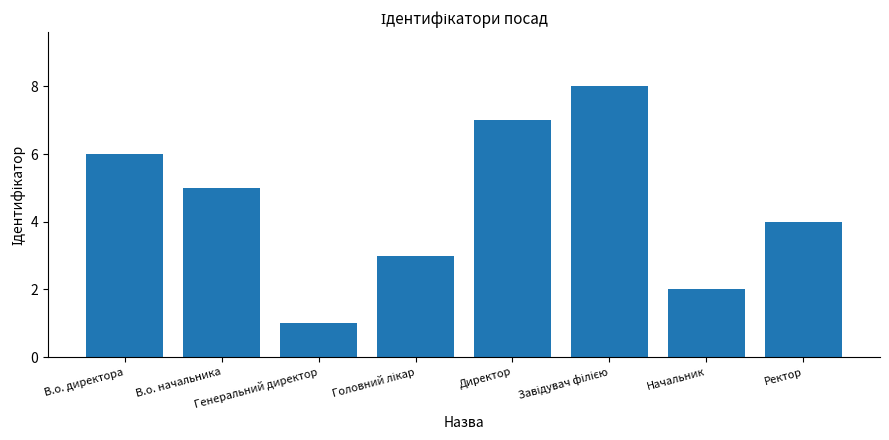

What is the sum of all values?

36